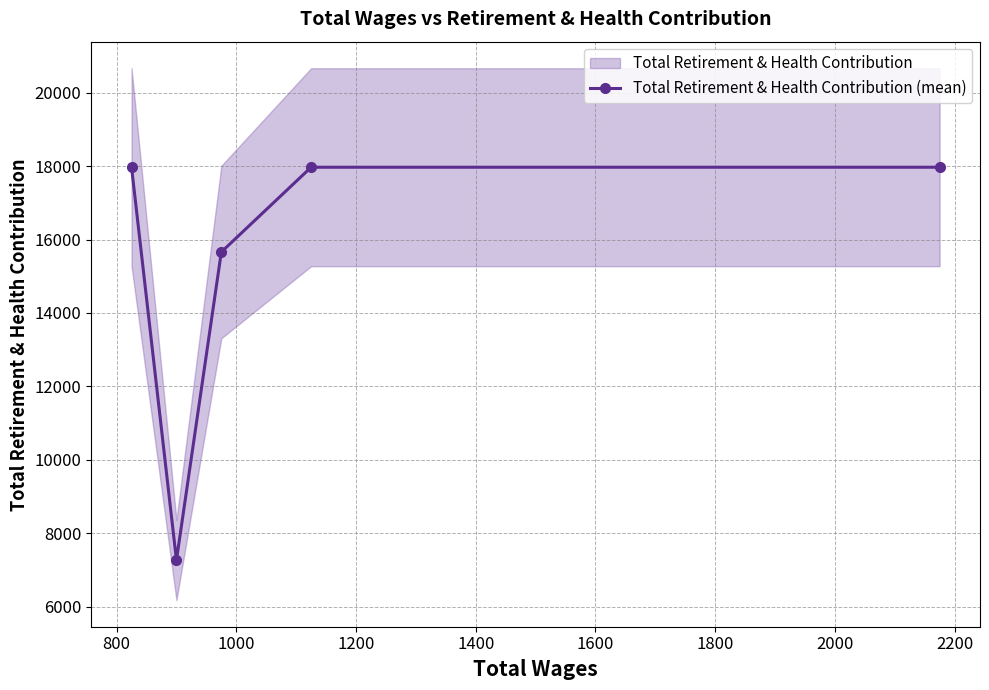

What is the value of the Total Retirement & Health Contribution (mean) point at the 1st from the left?

17969